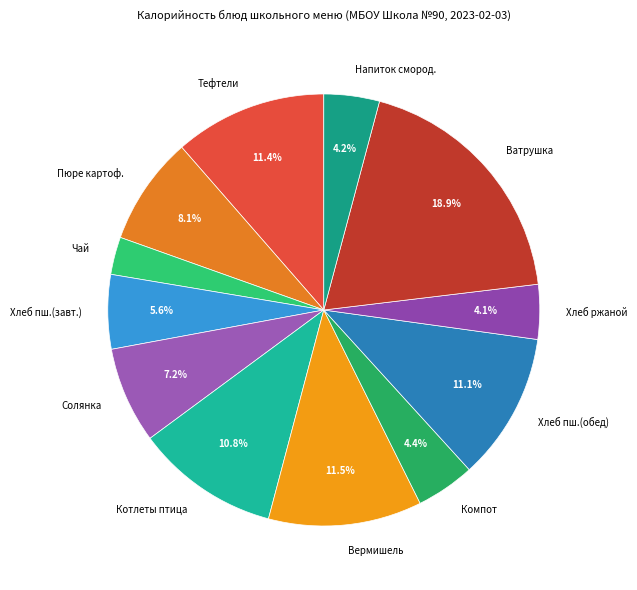

What is the smallest slice in the pie chart?

Чай